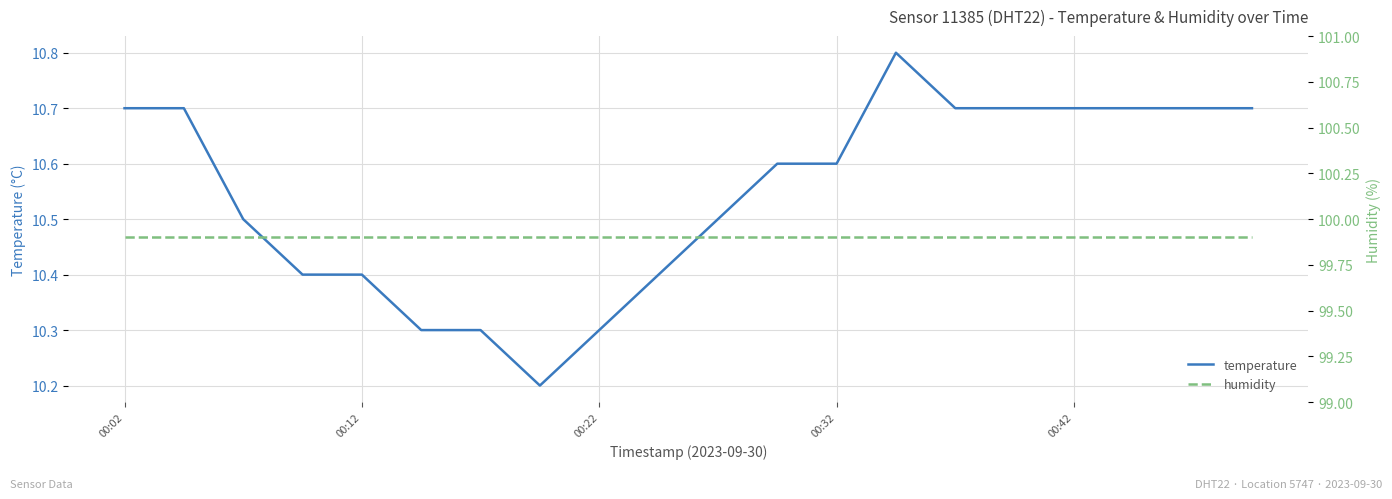

Reading left to right, transcribe all the data shown in this chart.

temperature: 10.7	10.7	10.5	10.4	10.4	10.3	10.3	10.2	10.3	10.4	10.5	10.6	10.6	10.8	10.7	10.7	10.7	10.7	10.7	10.7
humidity: 99.9	99.9	99.9	99.9	99.9	99.9	99.9	99.9	99.9	99.9	99.9	99.9	99.9	99.9	99.9	99.9	99.9	99.9	99.9	99.9